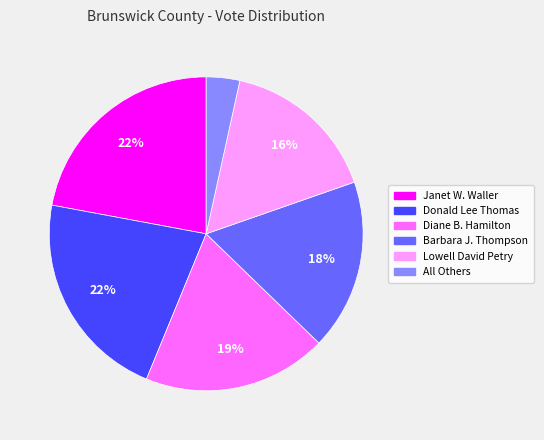

Combined, do Diane B. Hamilton and Barbara J. Thompson account for over 50%?

No